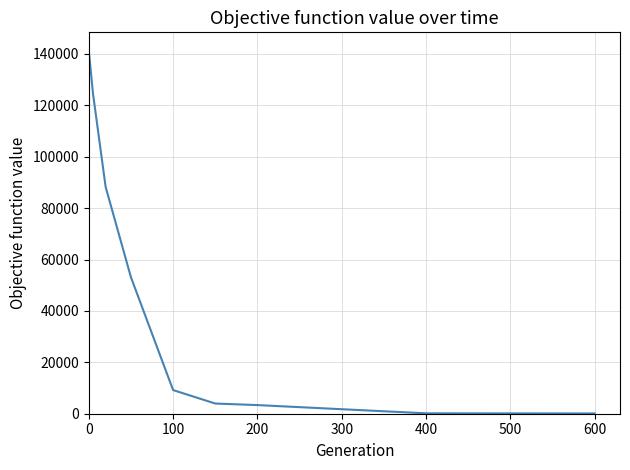

How many values are below 9196?

4